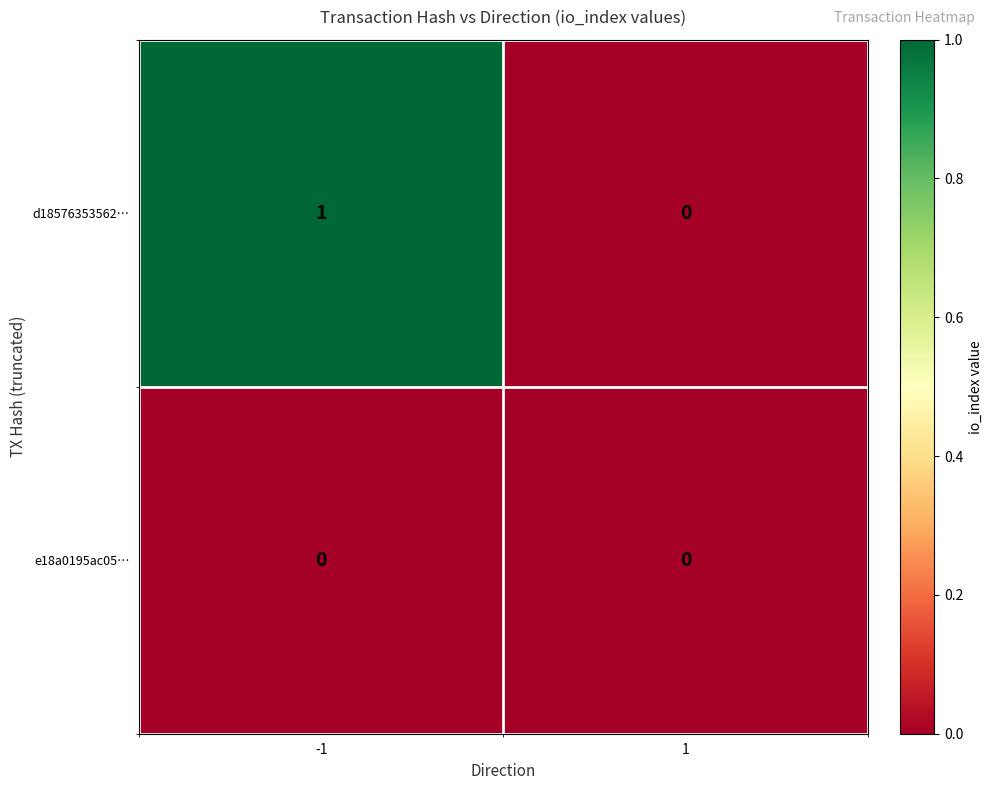

Which series changed the most between -1 and 1?

d18576353562…